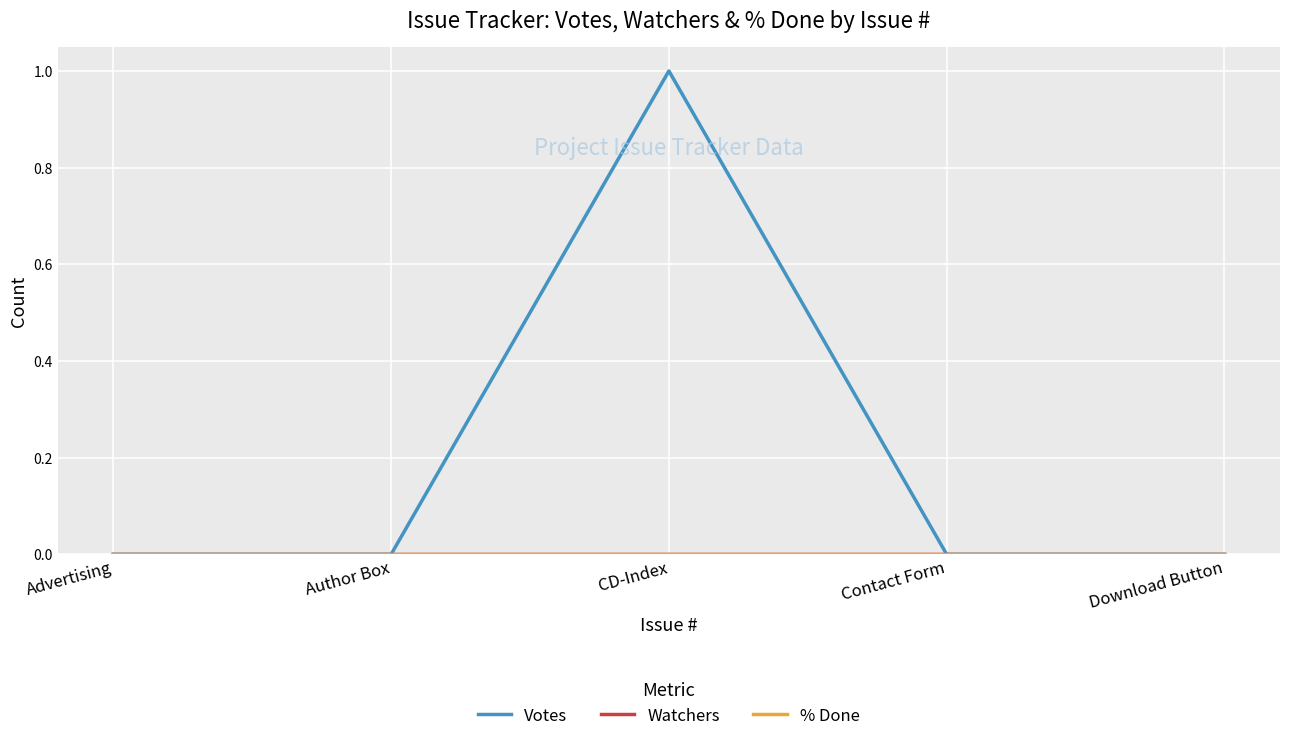

True or false: Watchers and % Done cross at least once.

False